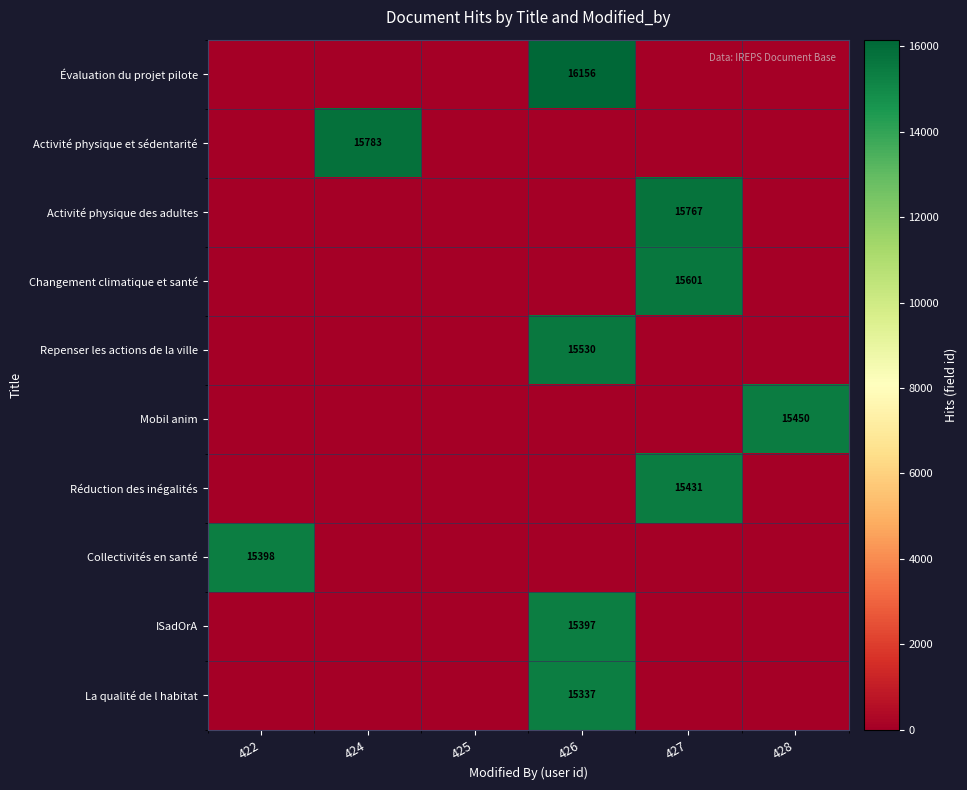

The Activité physique et sédentarité series shows 6373 at 424. True or false?

False